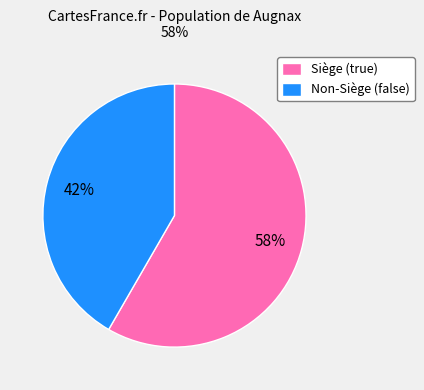

The Siège (true) slice represents 71% of the pie. True or false?

False